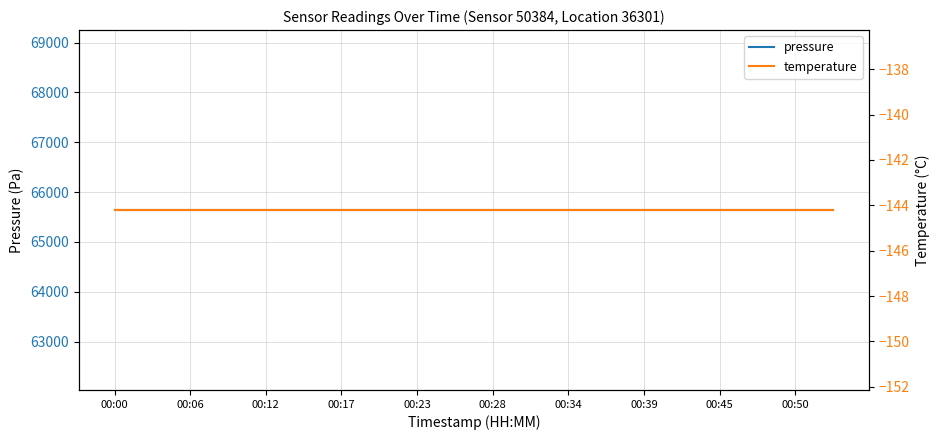

What is the sum of all pressure values?

1312823.8